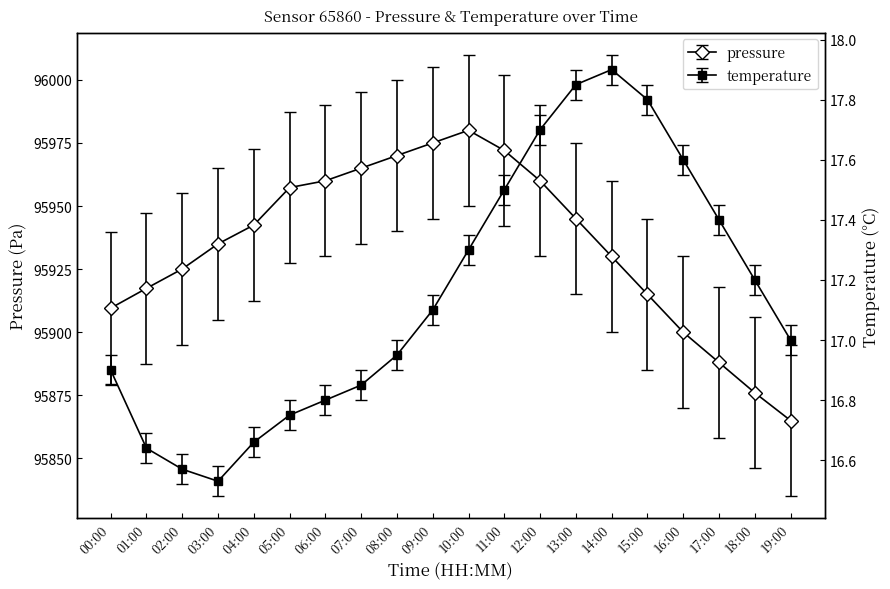

Is the value of pressure at 11:00 greater than the value of temperature at 17:00?

Yes